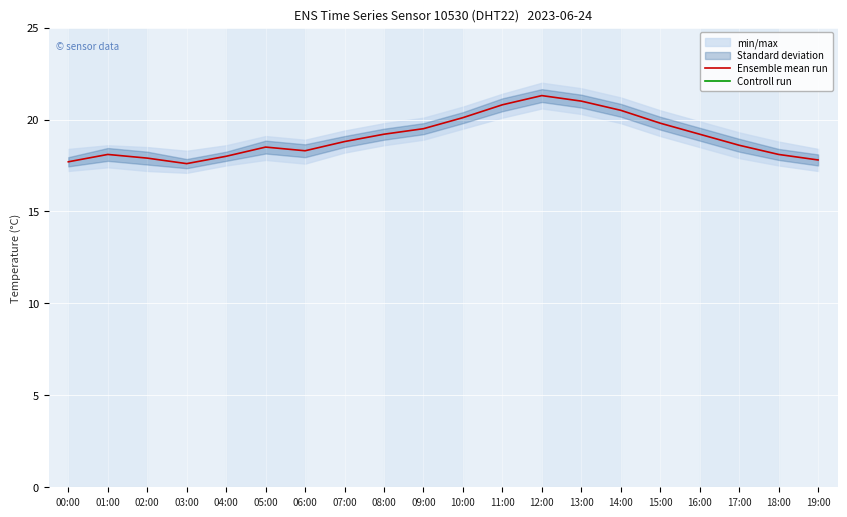

Is it true that Ensemble mean run equals 11.1 at 19:00?

False